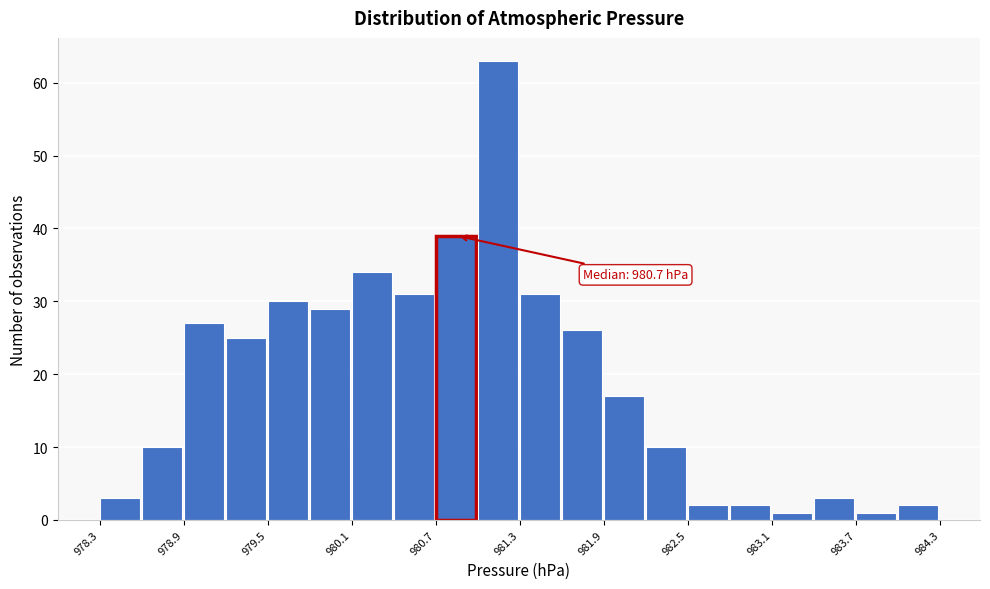

Read against the x-axis, roughly where is the centre of the tallest bar?

981.1